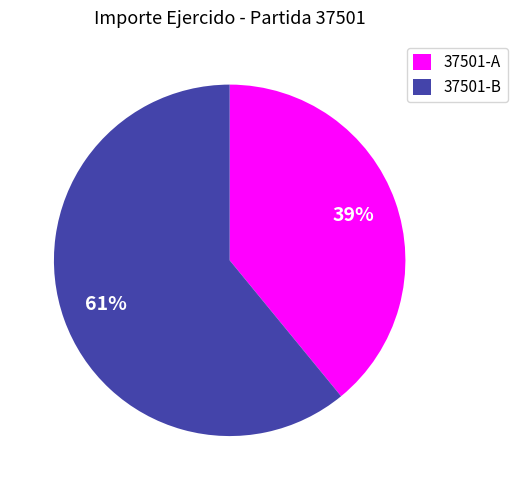

Count the number of slices in the pie.

2